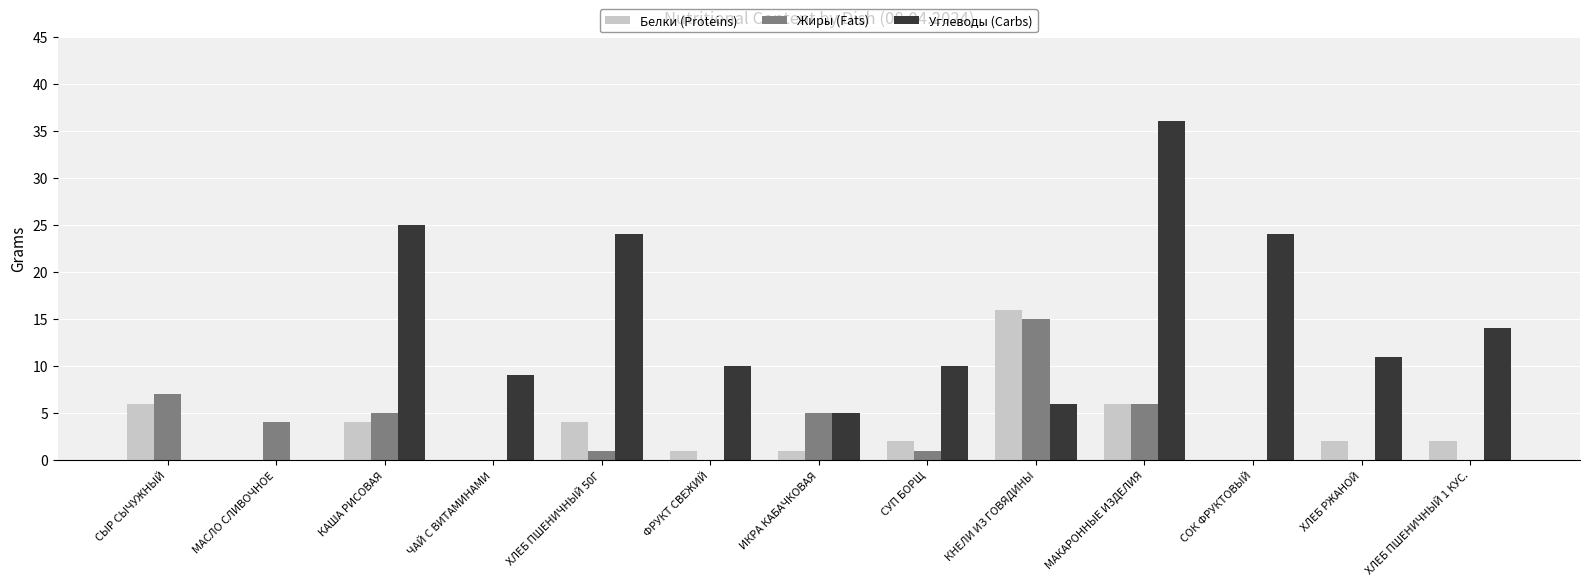

Reading right to left, extract all data points from this chart.

Белки (Proteins): 2	2	0	6	16	2	1	1	4	0	4	0	6
Жиры (Fats): 0	0	0	6	15	1	5	0	1	0	5	4	7
Углеводы (Carbs): 14	11	24	36	6	10	5	10	24	9	25	0	0